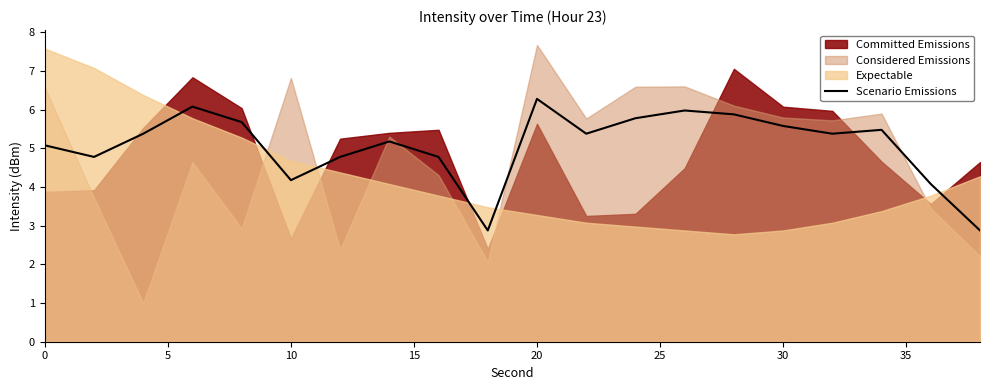

Which category has the highest value in the Scenario Emissions series?

20